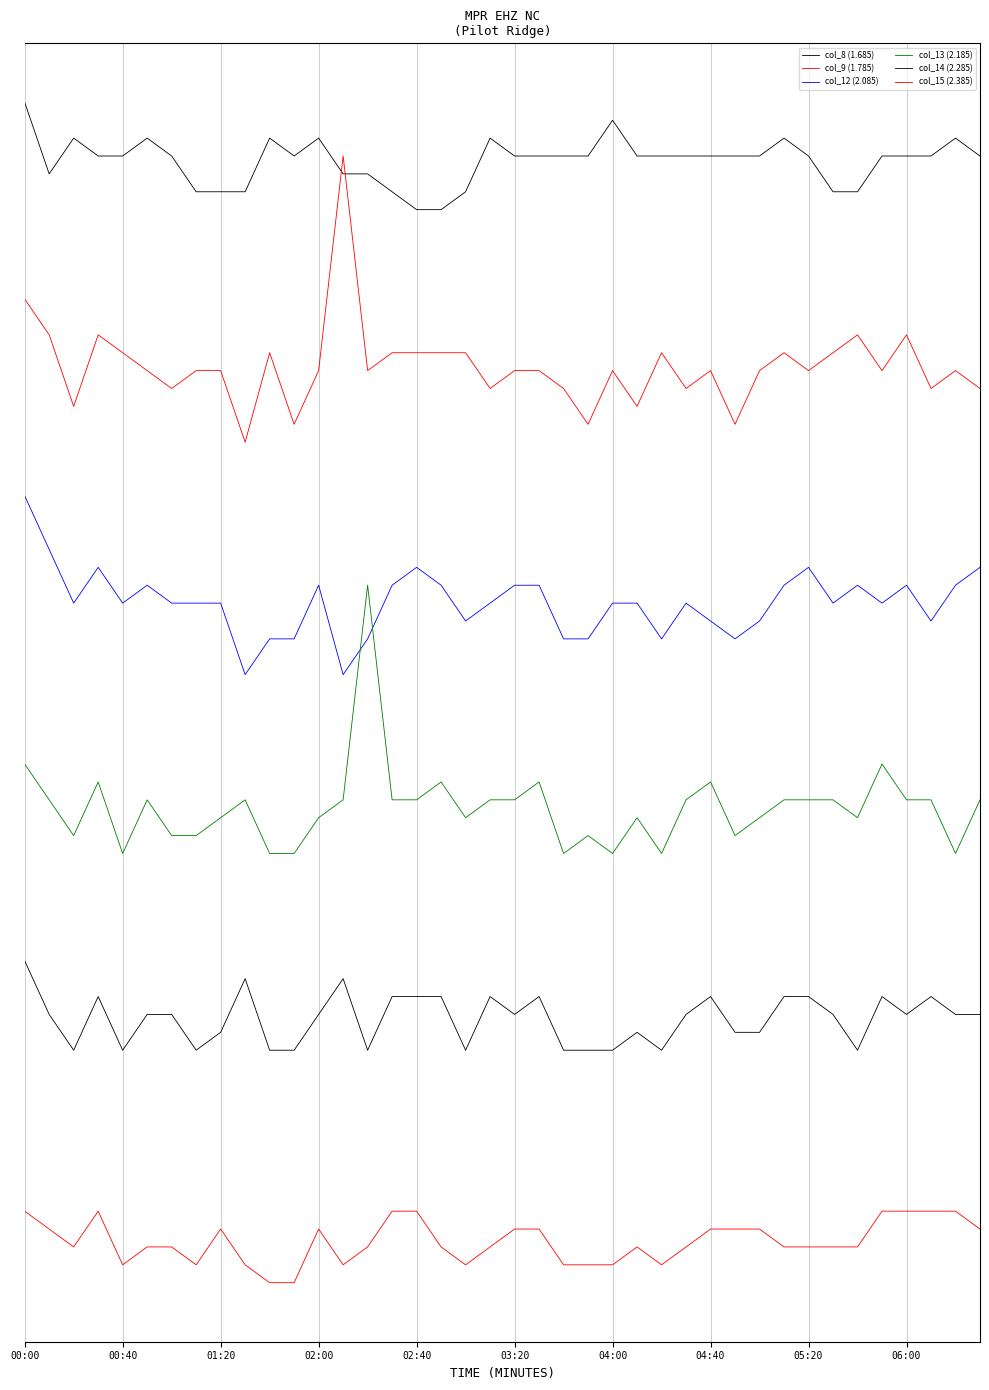

Does the chart have visible grid lines?

Yes